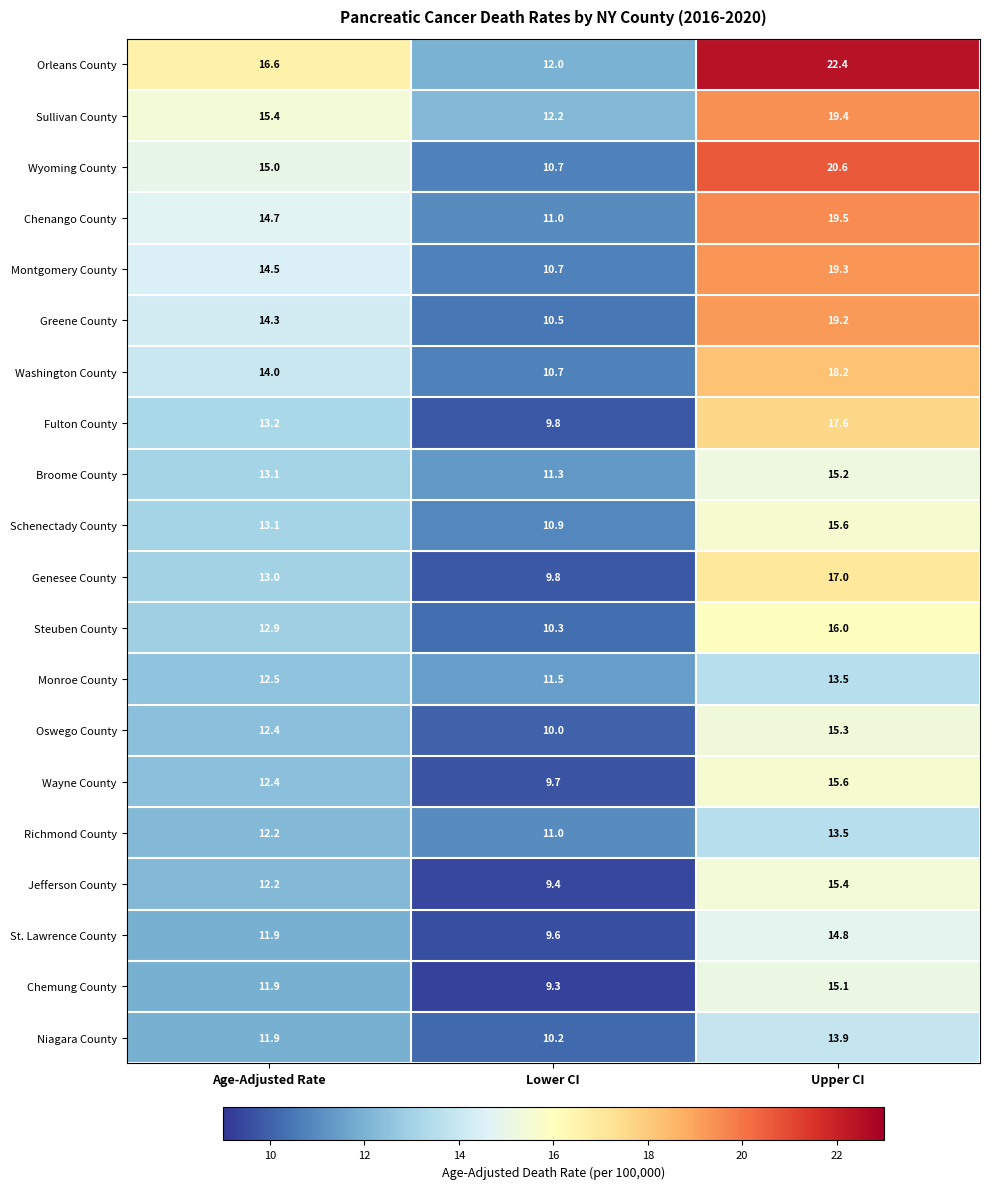

Where is St. Lawrence County nearest to the value 12?

Age-Adjusted Rate